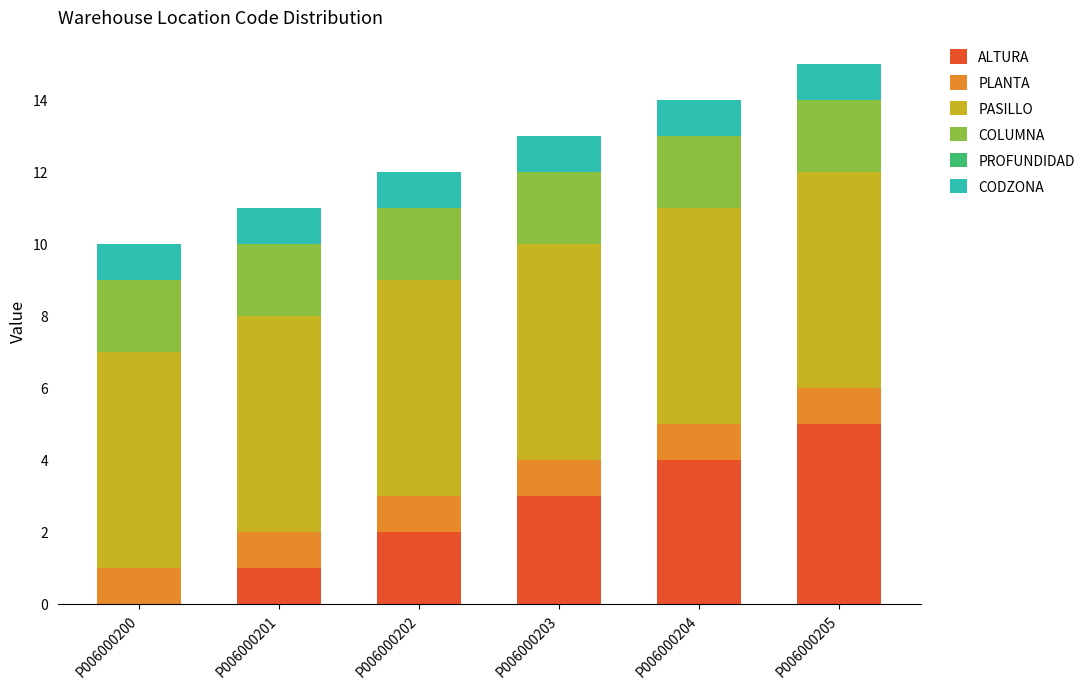

The ALTURA series shows 0 at P006000200. True or false?

True